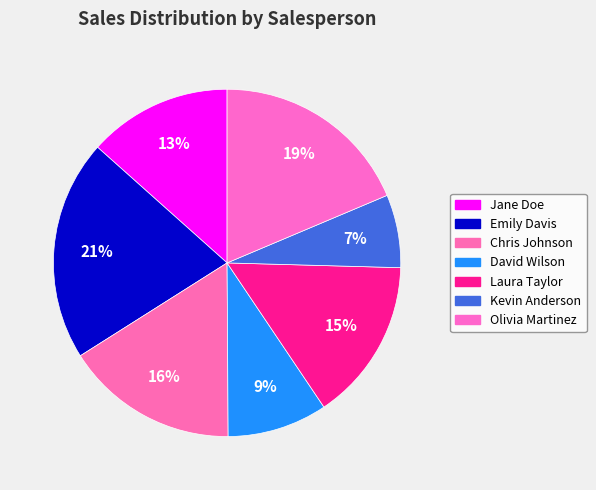

How many slices are in this pie chart?

7